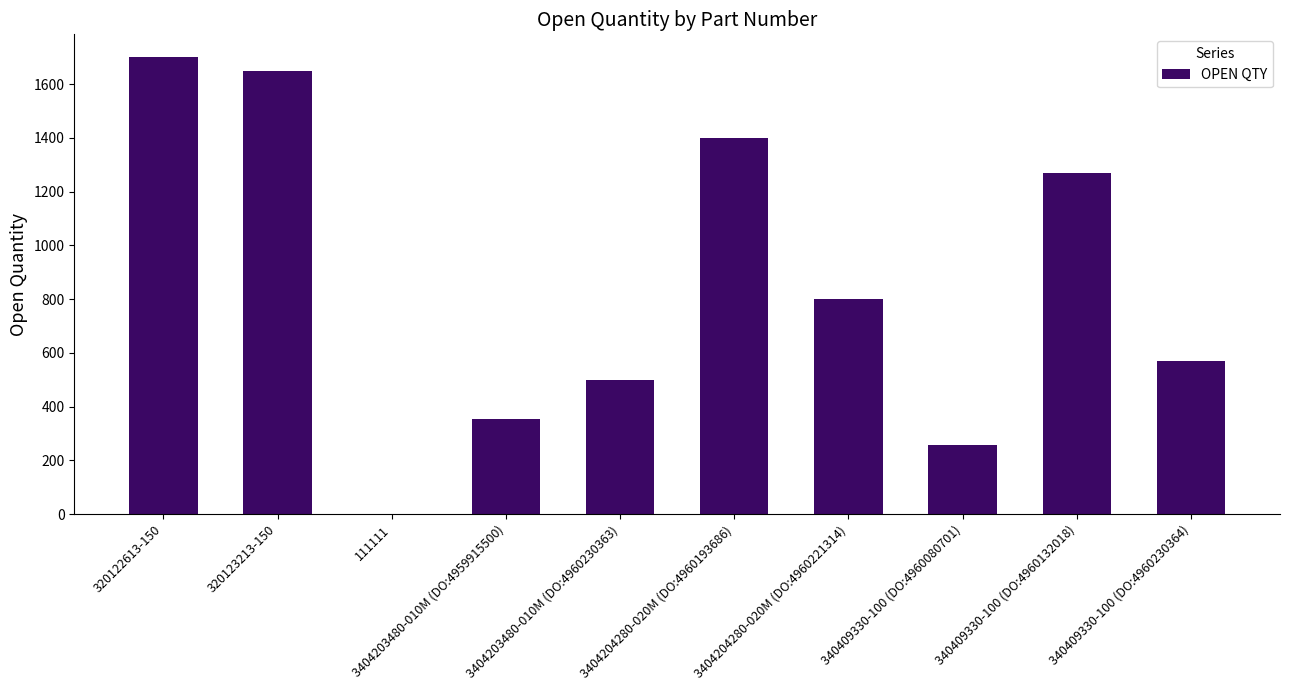

Reading left to right, what are all the values shown in this chart?

1700	1647	1	354	500	1400	800	257	1270	570